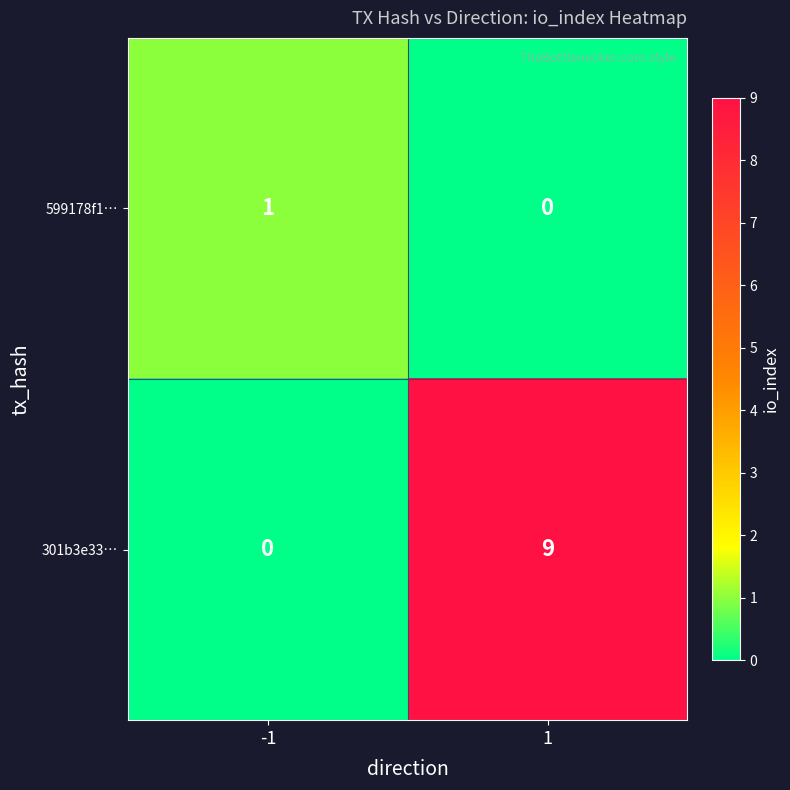

Which series has the largest range (max minus min)?

301b3e33…